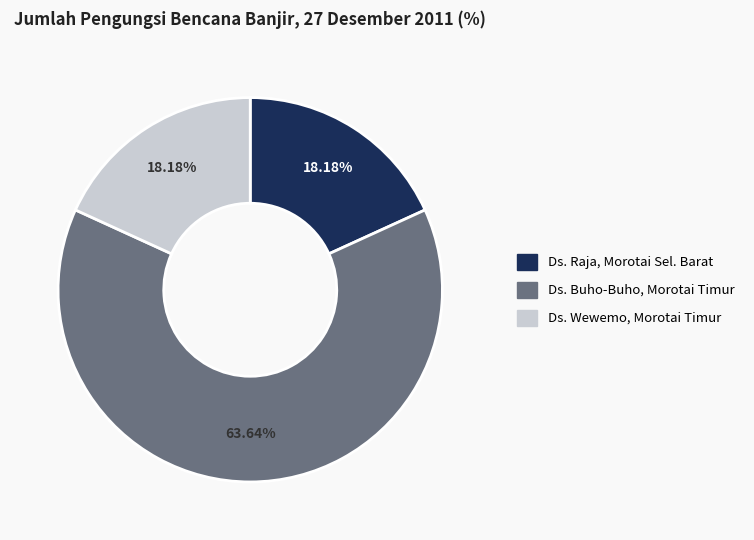

Is there a majority slice in this chart?

Yes